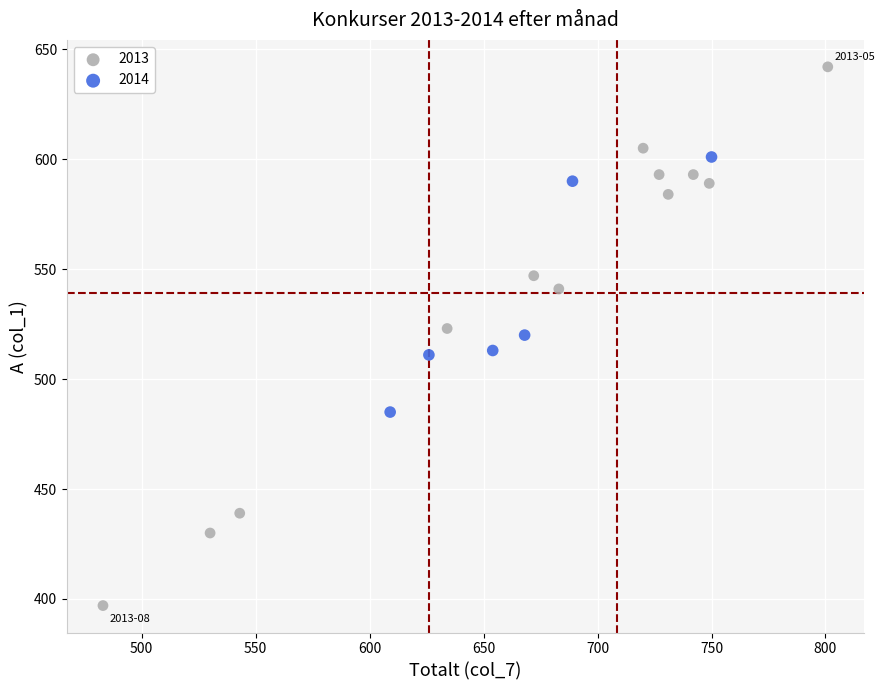

Which series reaches the maximum Y coordinate?

2013